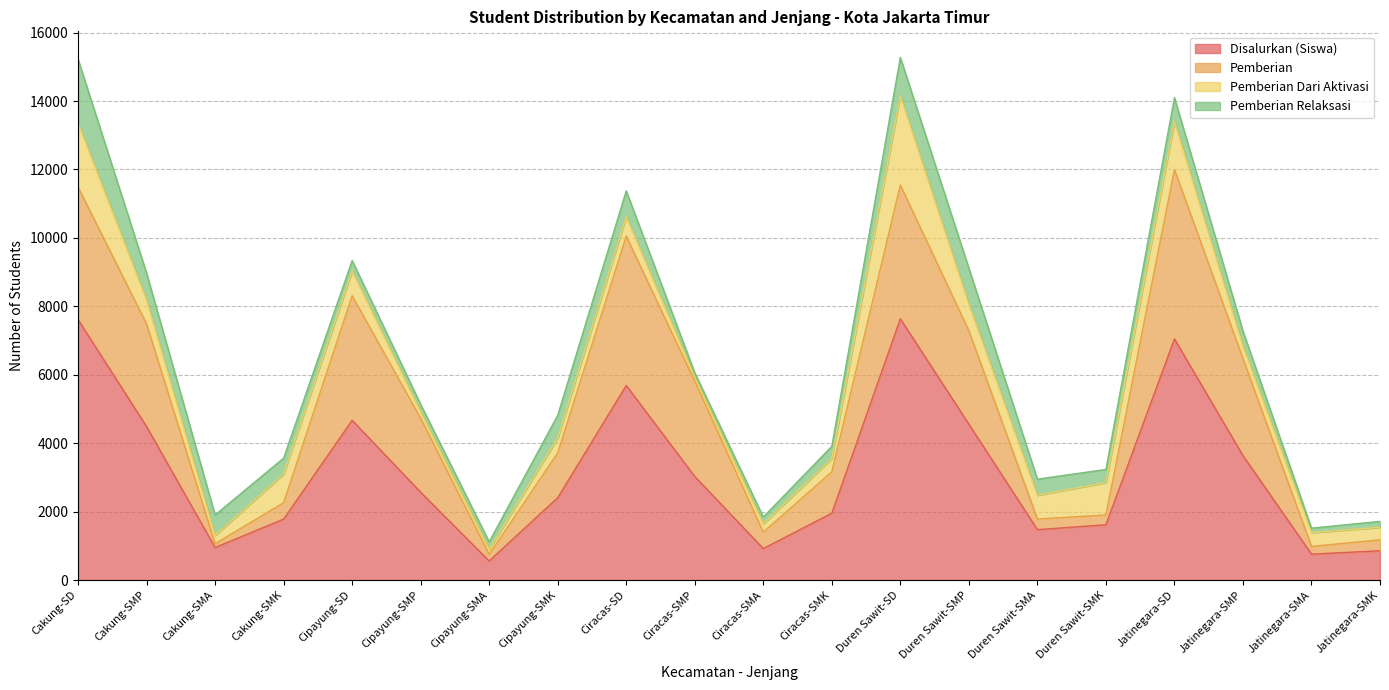

Which label corresponds to the smallest value in the chart?

Cakung-SMA